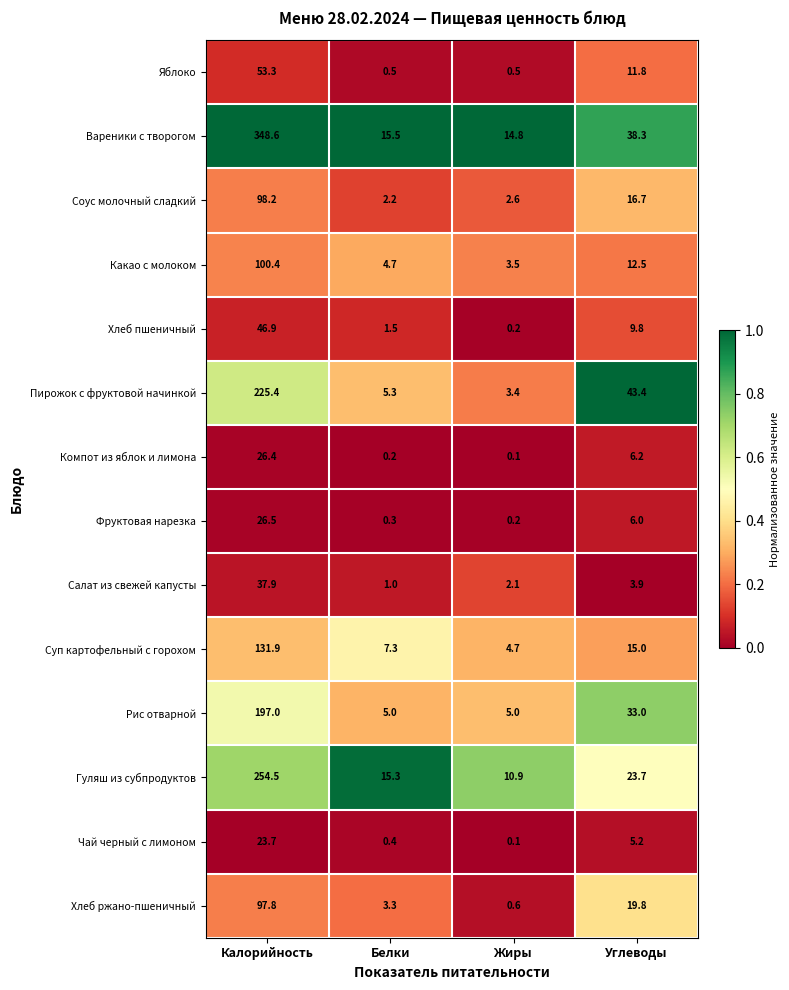

Which series has the widest spread of values?

Вареники с творогом